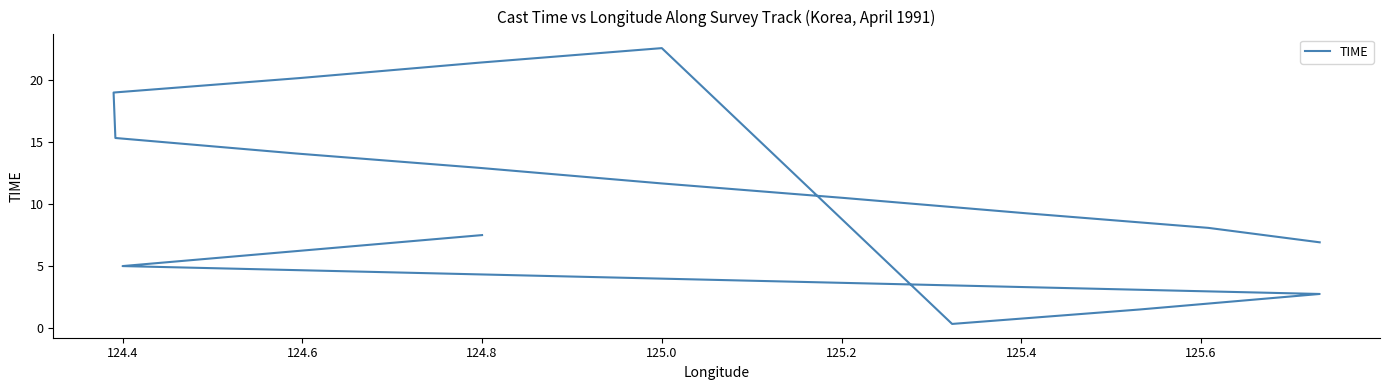

How many points are higher than both their immediate neighbors (excluding endpoints)?

1